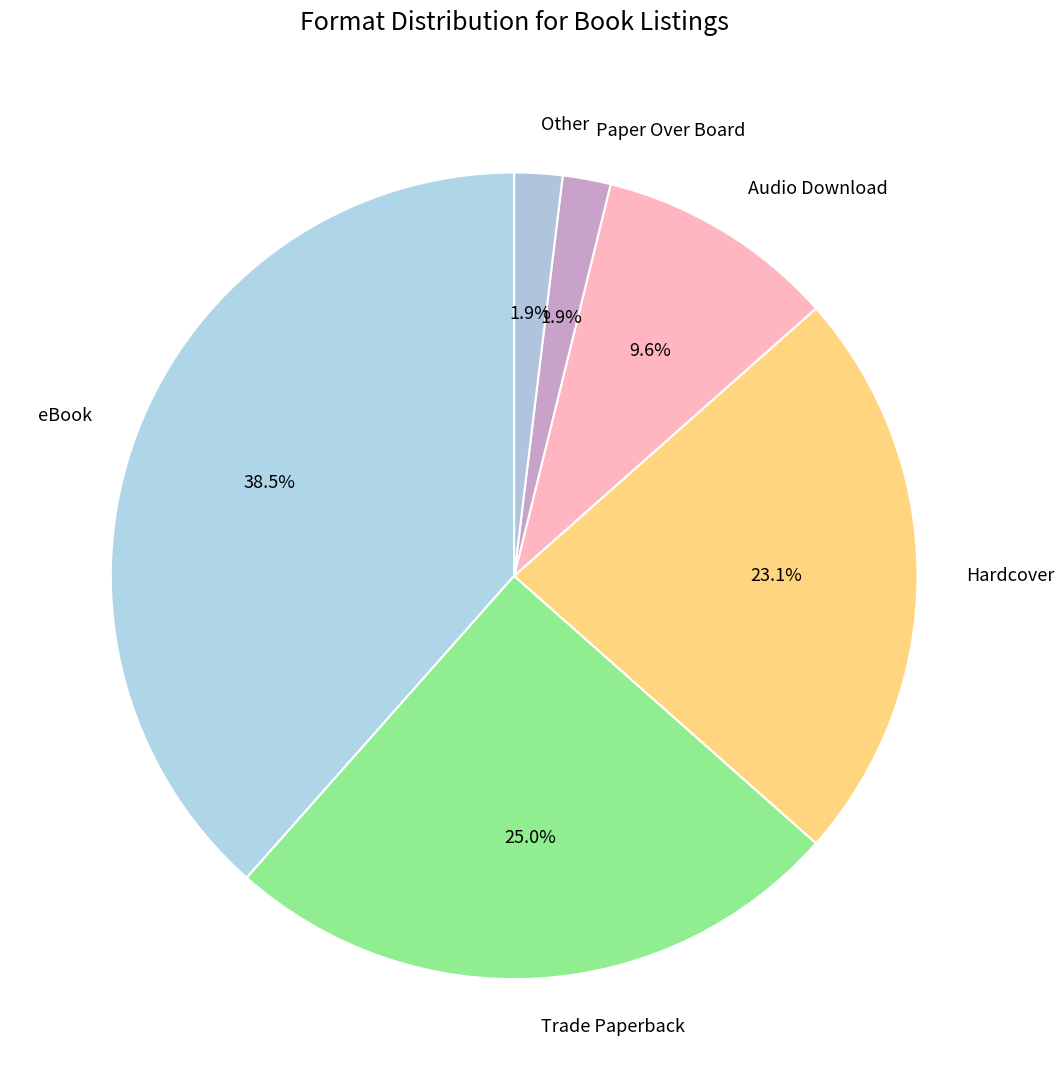

Does Trade Paperback represent more than half of the total?

No